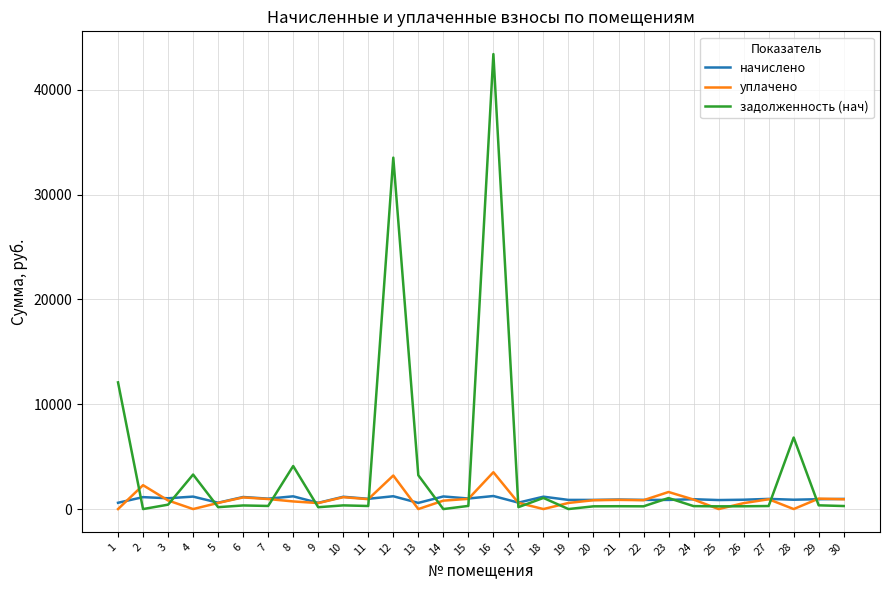

At 4, list the series in order from largest to smallest.

задолженность (нач), начислено, уплачено